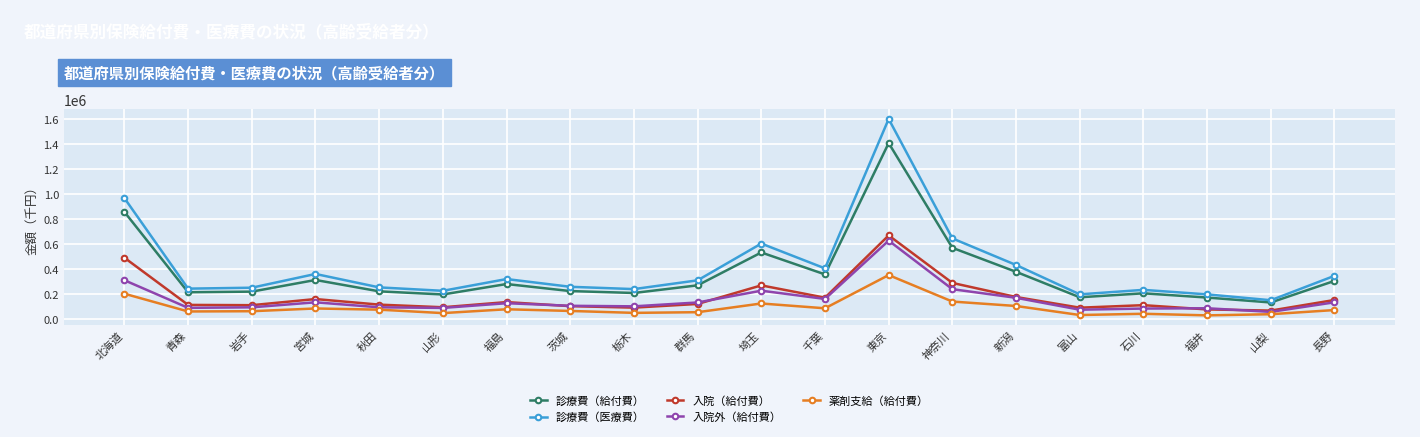

How many distinct data groups are displayed?

5